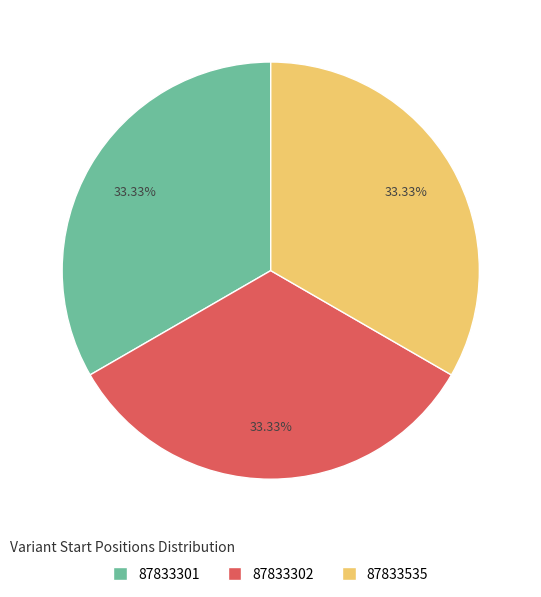

How much of the chart is everything except 87833302?

66.7%